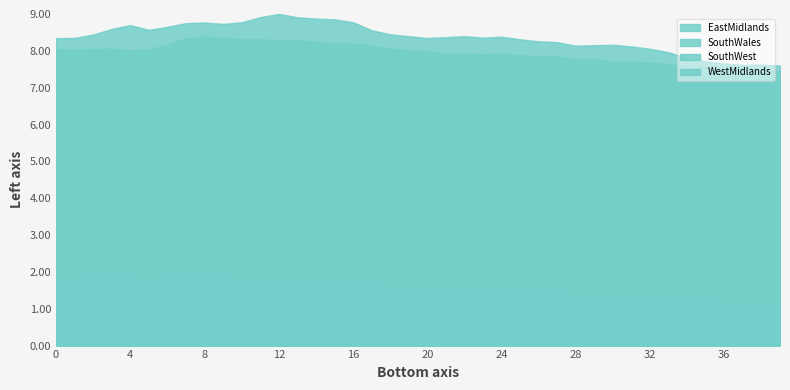

The SouthWales series shows 0.0 at 34. True or false?

False